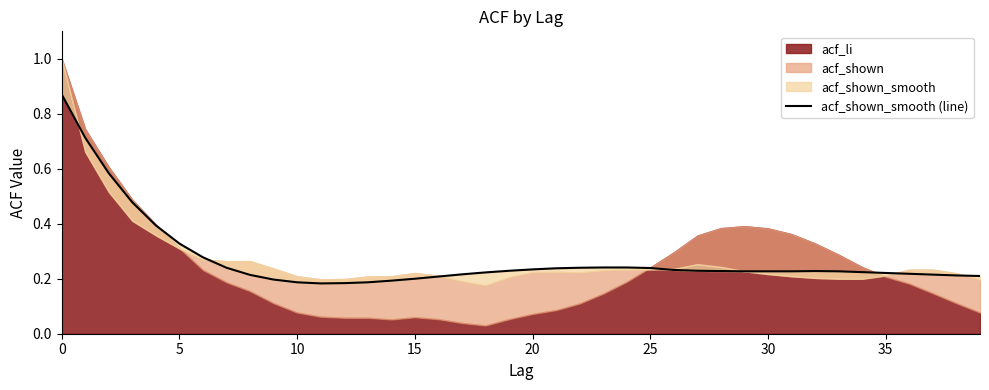

Which has a higher value, 13 or 11?

13